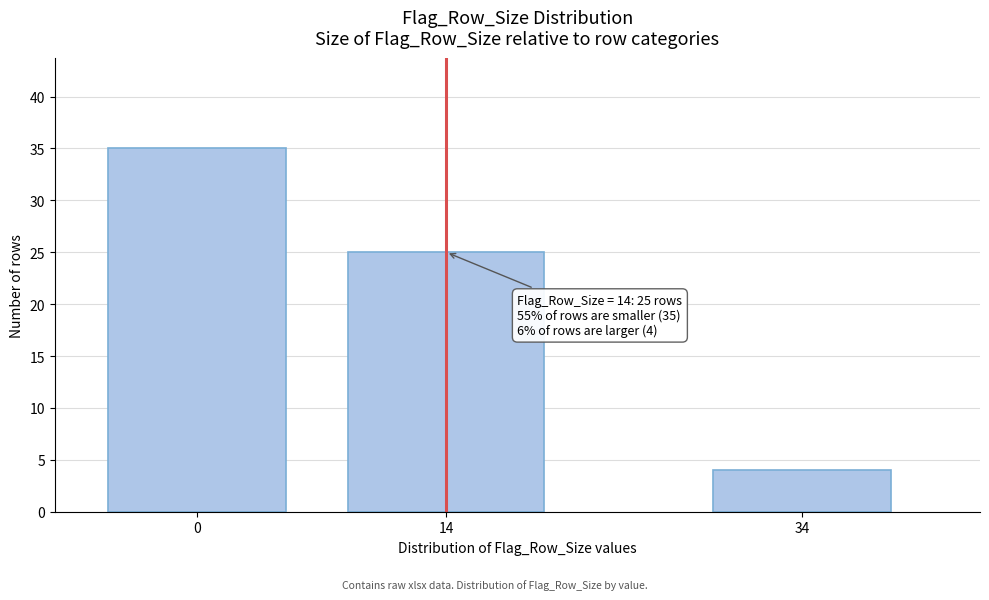

Reading left to right, what are all the values shown in this chart?

0=35	14=25	34=4